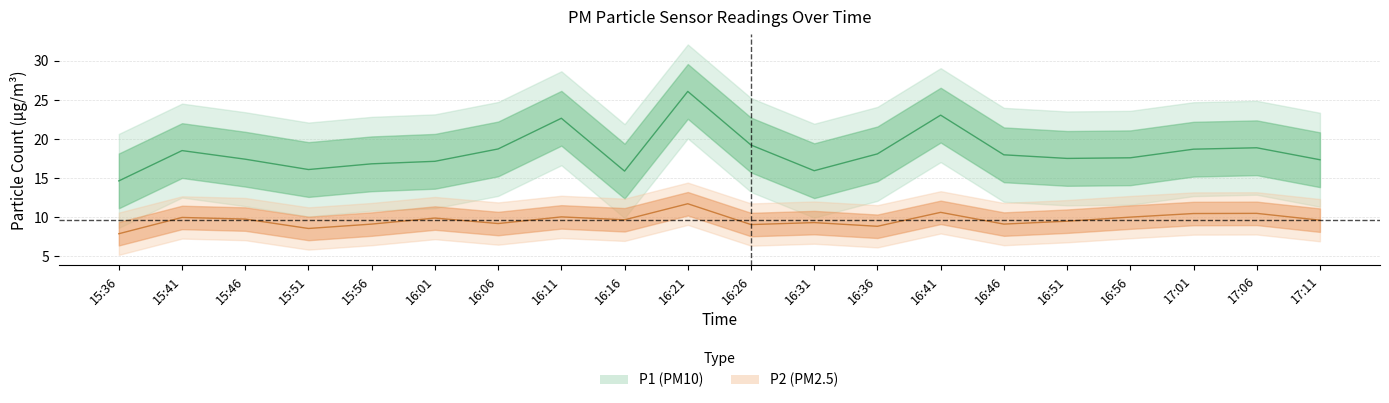

True or false: P2 and P1 intersect in this chart.

False